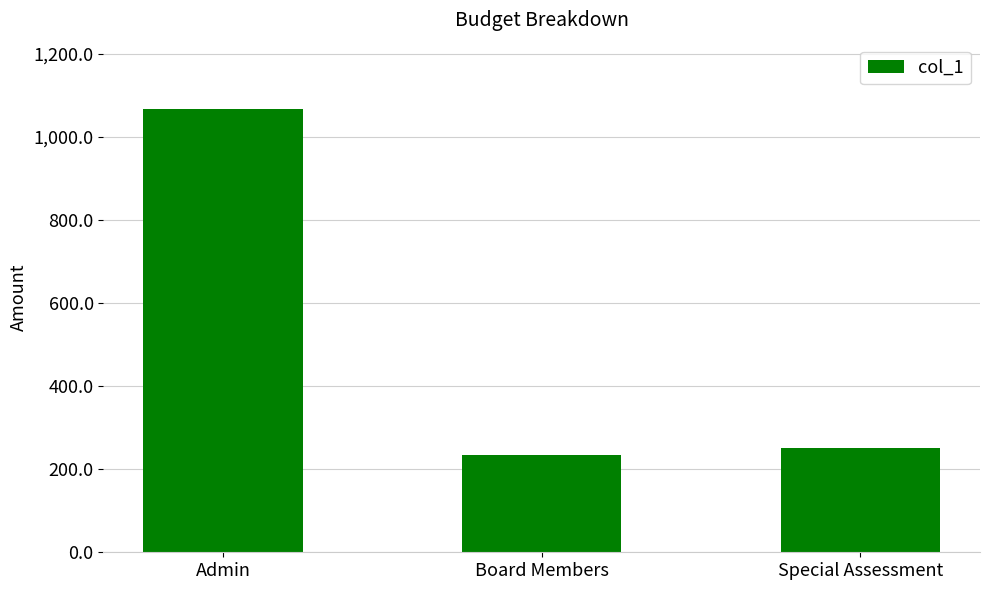

The value at Admin is 429.2. True or false?

False